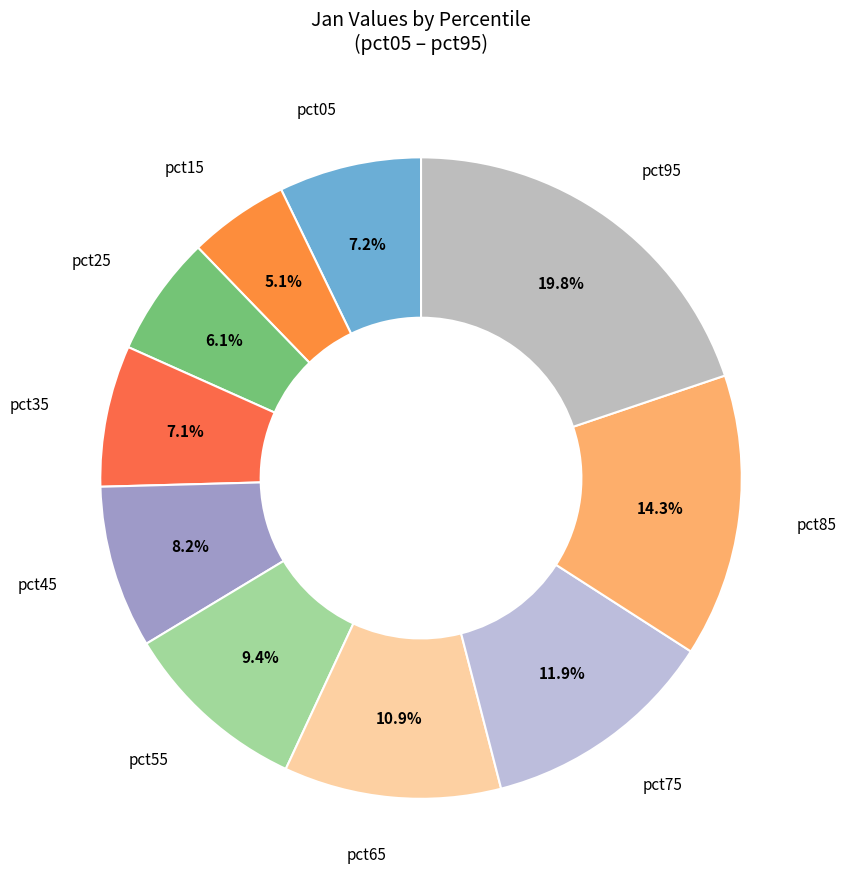

Count the number of slices in the pie.

10